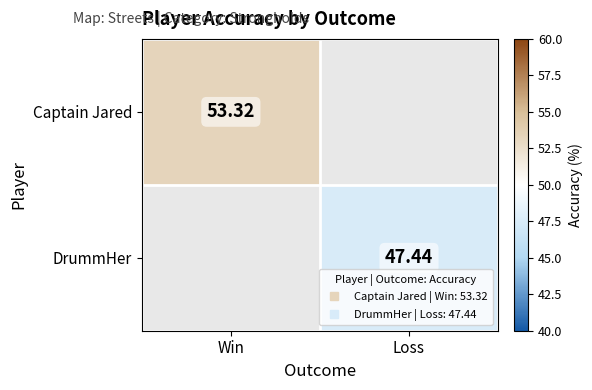

True or false: DrummHer has a value of 64.8 at Loss.

False